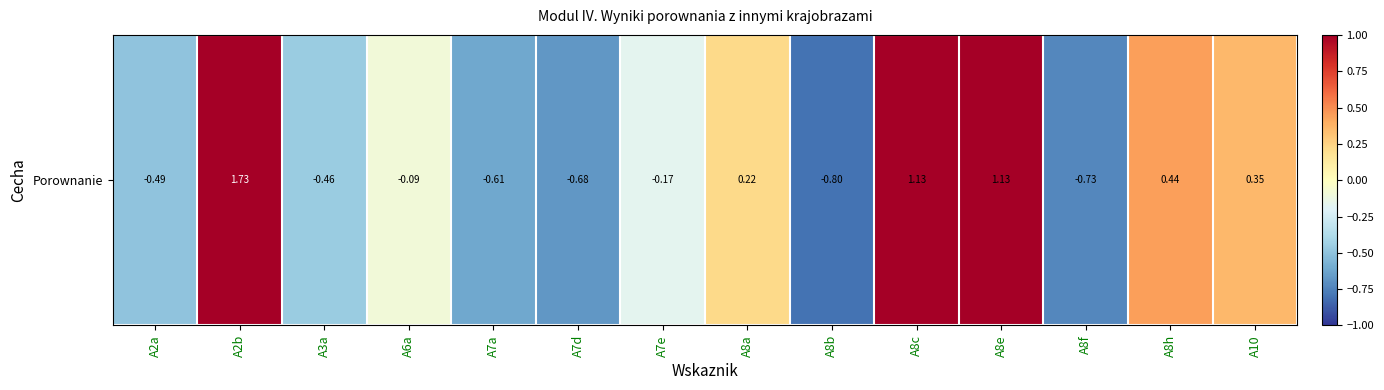

Rank the categories by value from lowest to highest.

A8b, A8f, A7d, A7a, A2a, A3a, A7e, A6a, A8a, A10, A8h, A8e, A8c, A2b